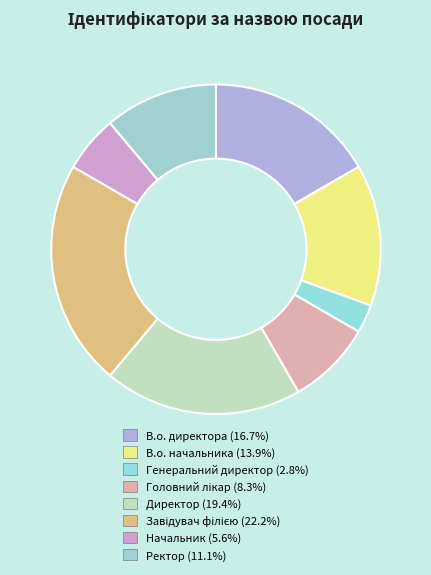

Is Генеральний директор the majority of the pie?

No